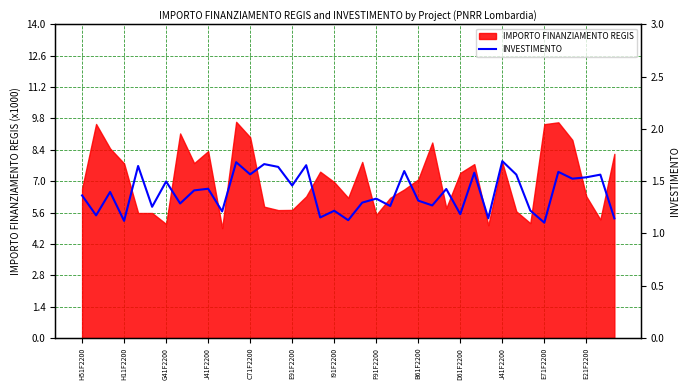

Count the values in the range 1 to 2.

39